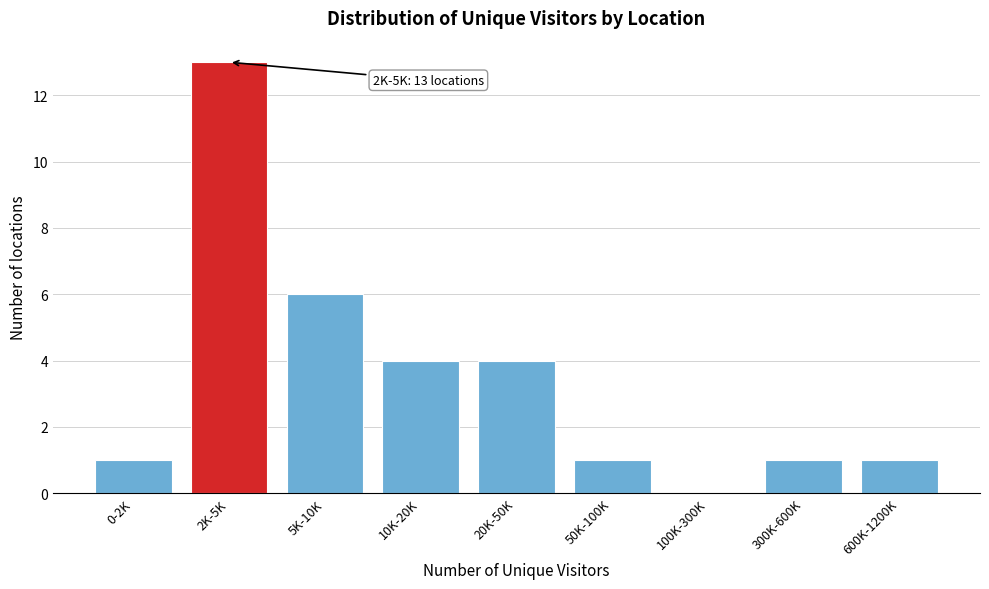

Reading left to right, transcribe all the data shown in this chart.

0-2K=1	2K-5K=13	5K-10K=6	10K-20K=4	20K-50K=4	50K-100K=1	100K-300K=0	300K-600K=1	600K-1200K=1